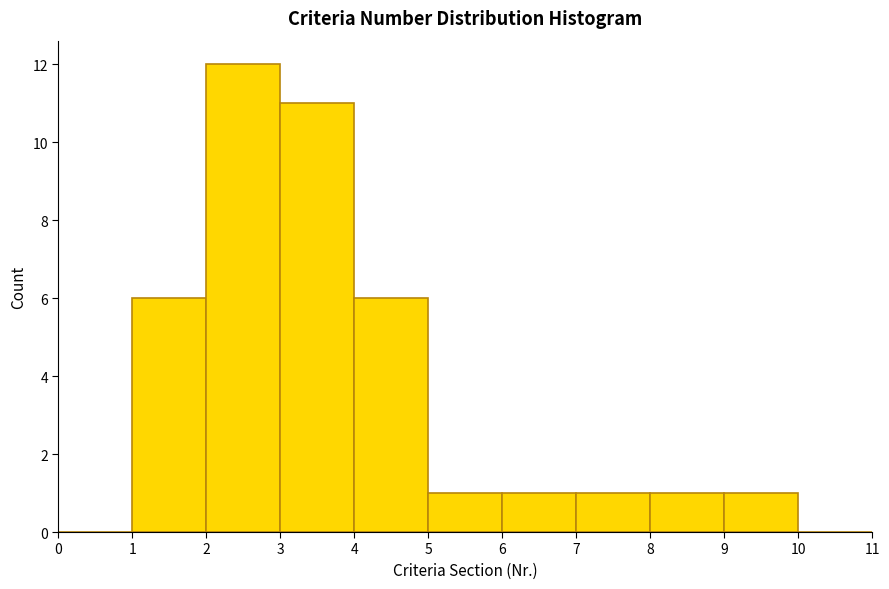

Over which range of the x-axis is the bar tallest?

2 to 3